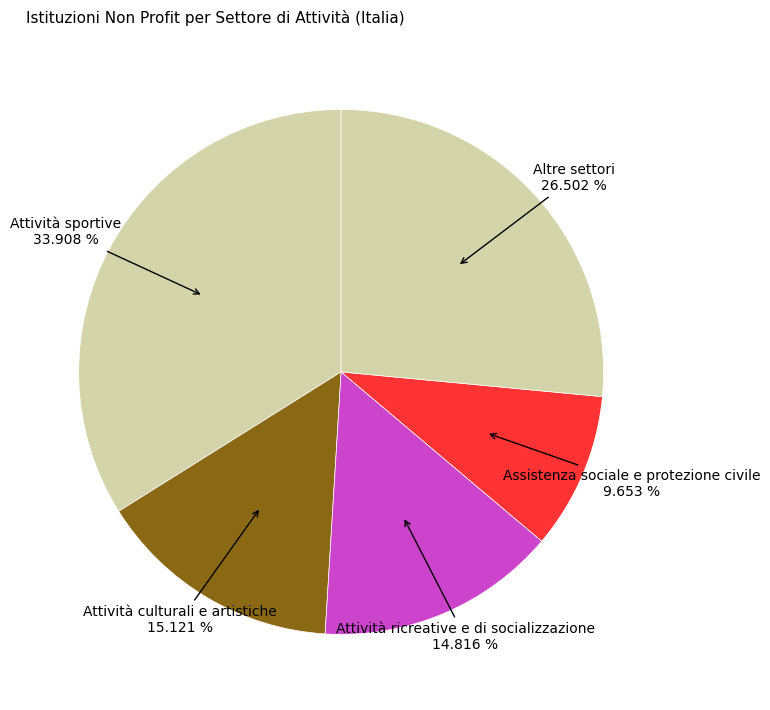

Count the number of slices in the pie.

5